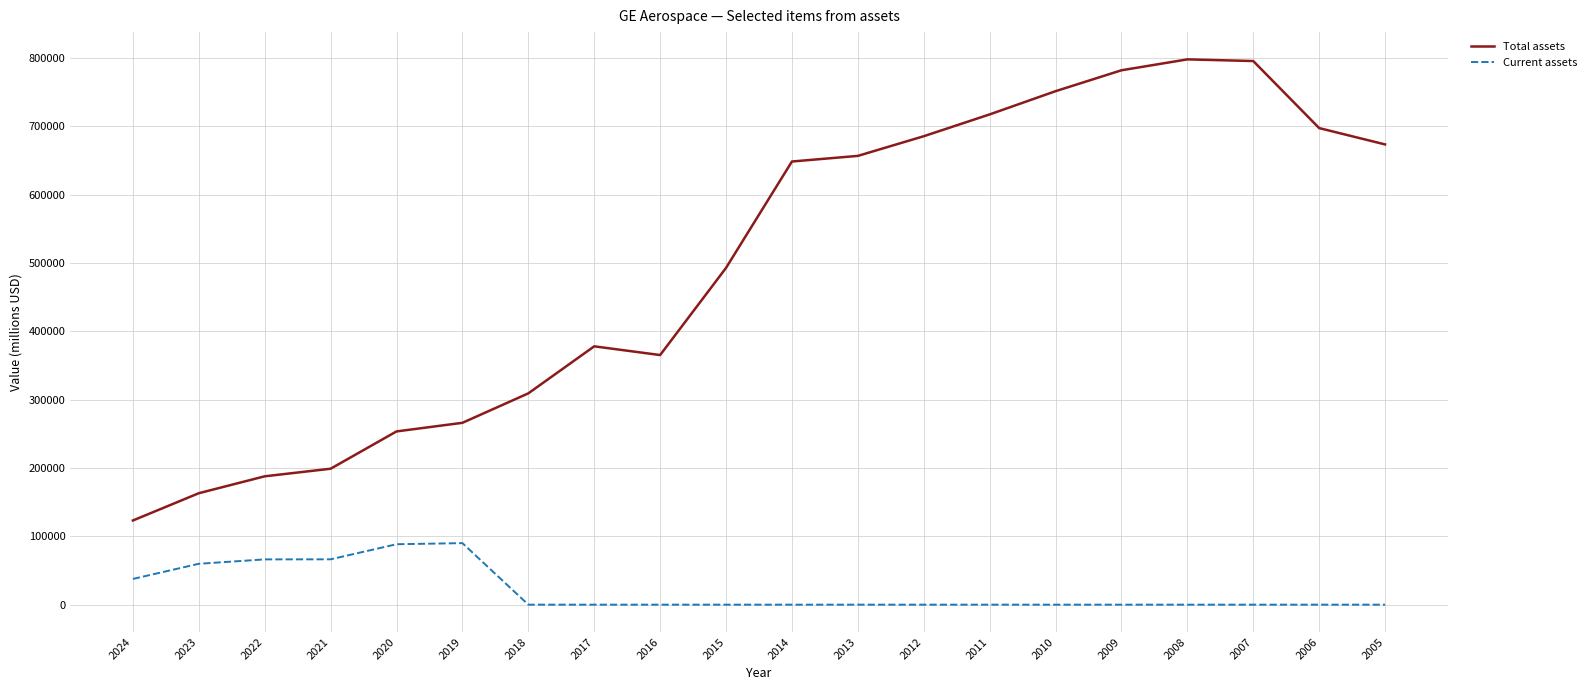

True or false: Current assets and Total assets intersect in this chart.

False